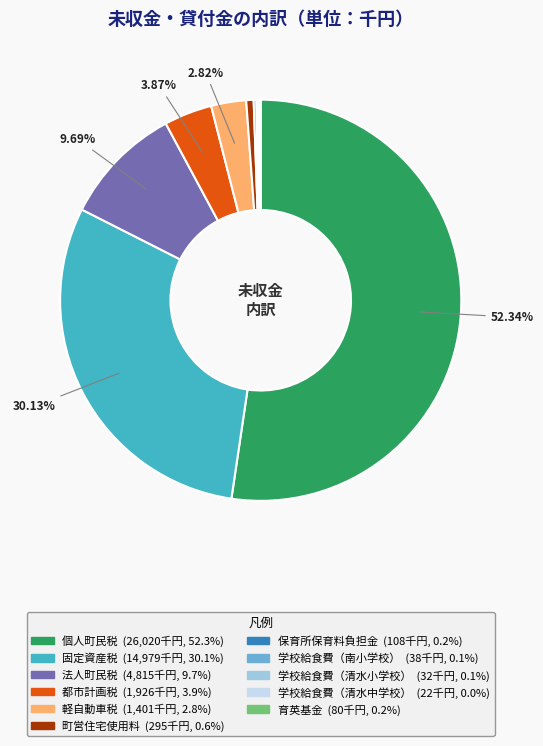

Between 都市計画税 and 固定資産税, which is larger?

固定資産税